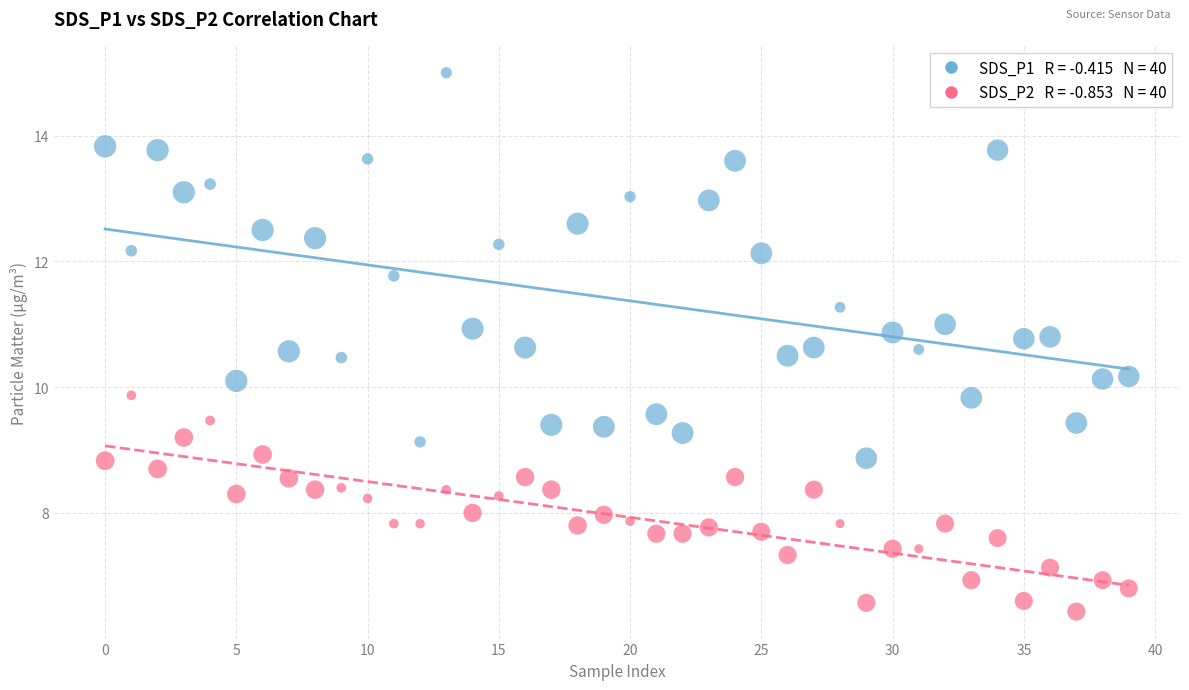

Across all data points, what is the range of Y values (max minus min)?

8.6